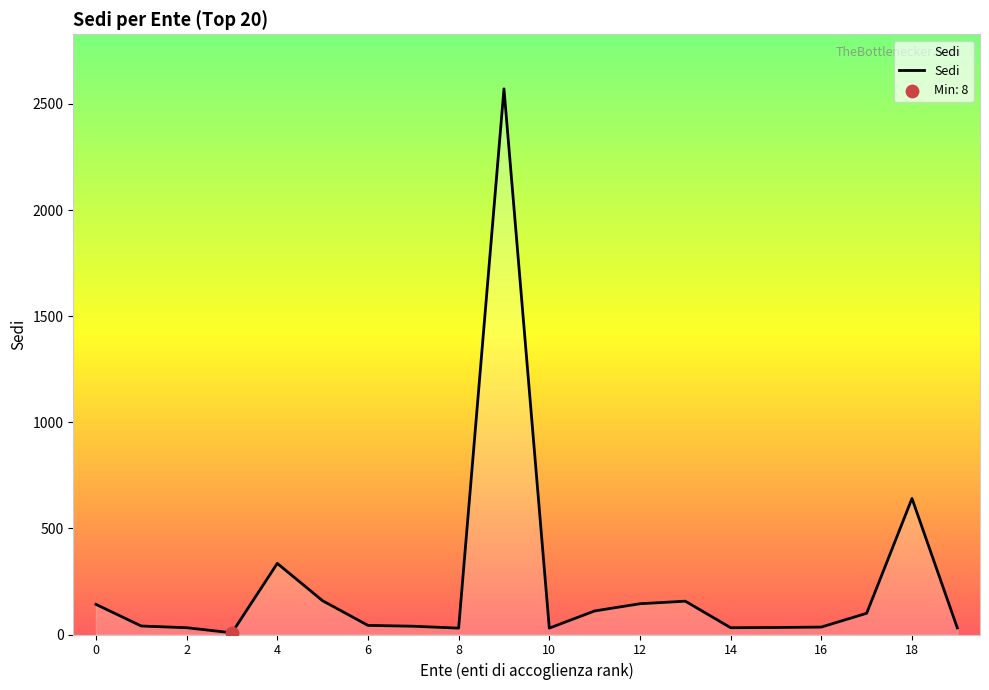

What is the difference between the maximum and minimum values?

2563